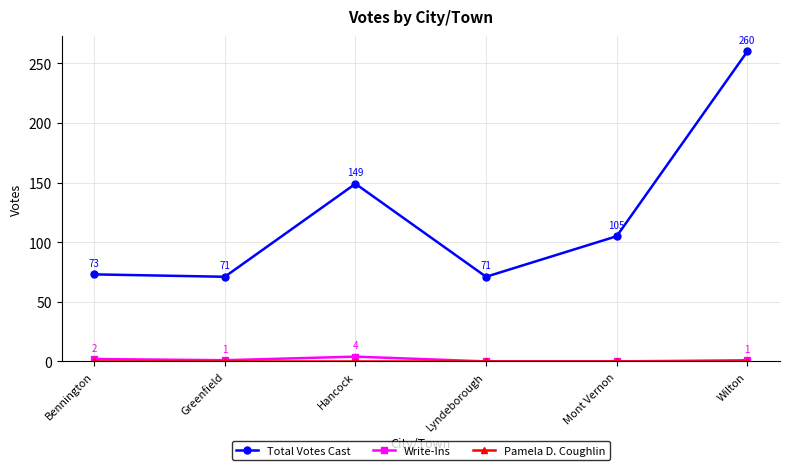

Which series changed the most between Greenfield and Mont Vernon?

Total Votes Cast